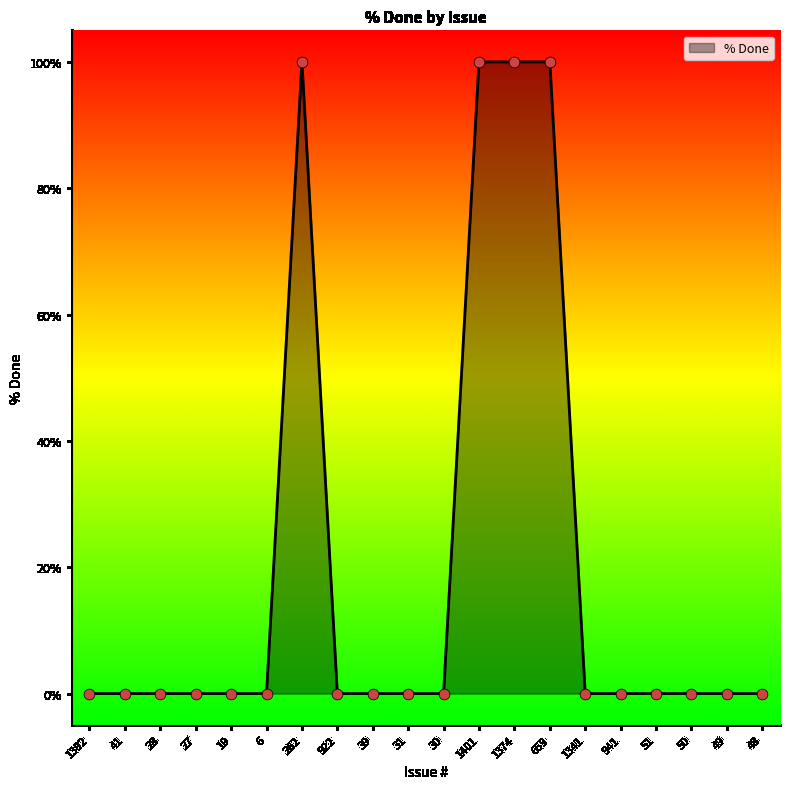

What is the change in value from 659 to 48?

-100